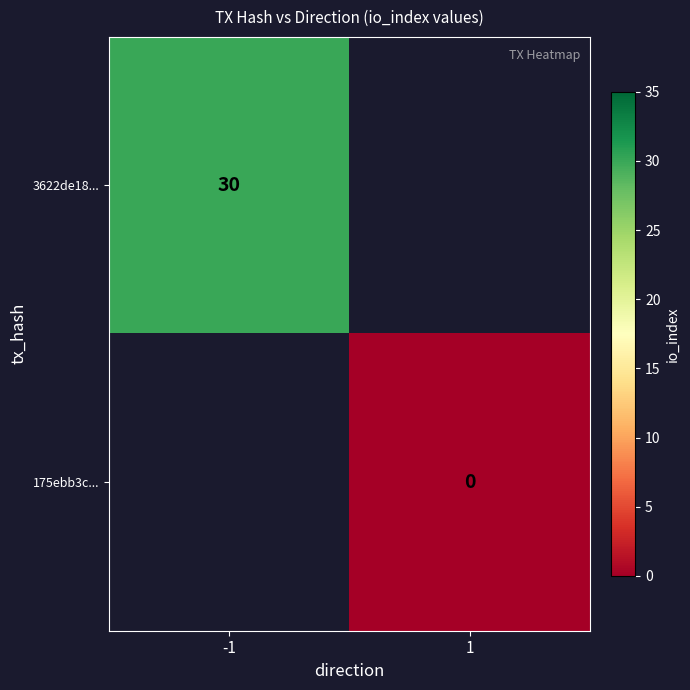

True or false: 3622de18... has a value of 11.3 at -1.

False